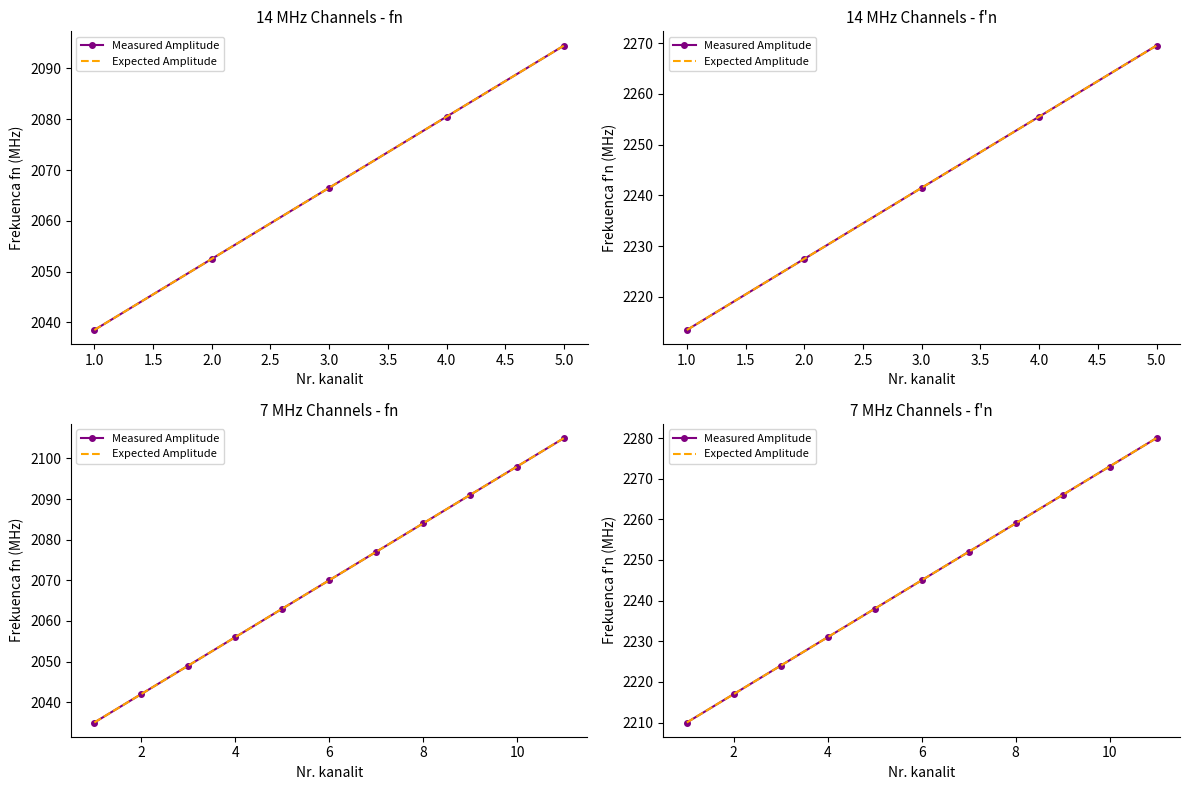

What is the sum of all Expected Amplitude values?

24695